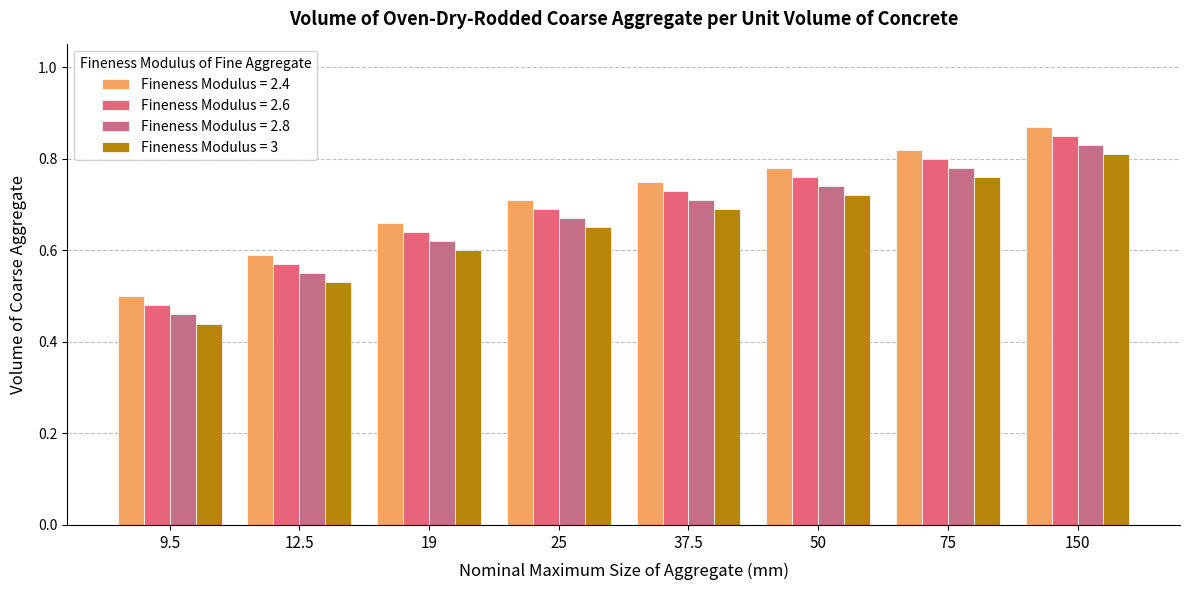

What position from the left is 50?

6